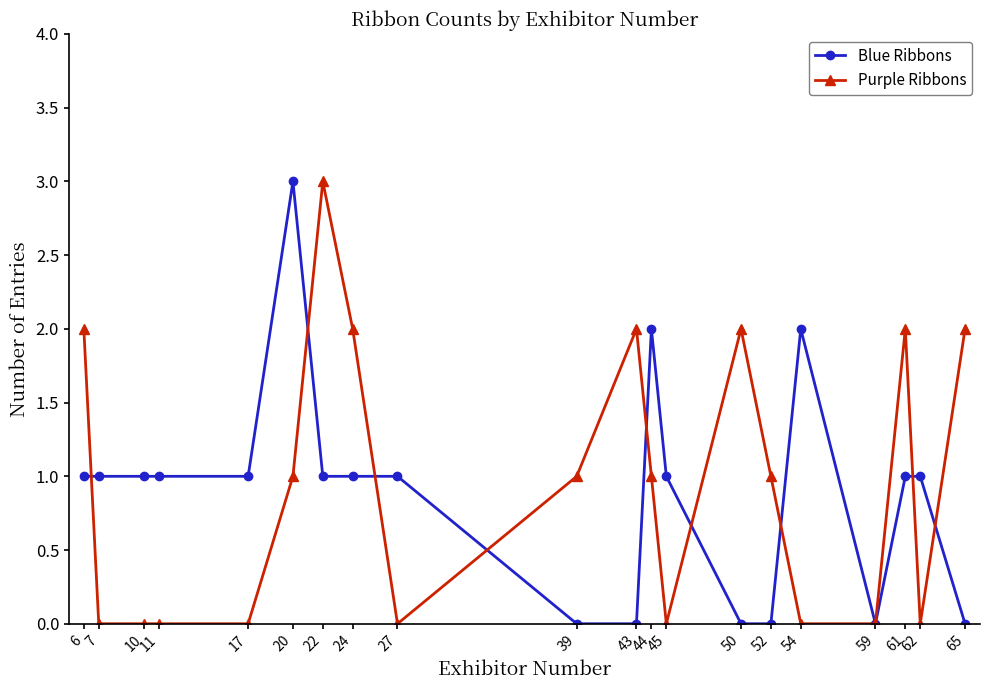

True or false: Purple Ribbons and Blue Ribbons cross at least once.

True